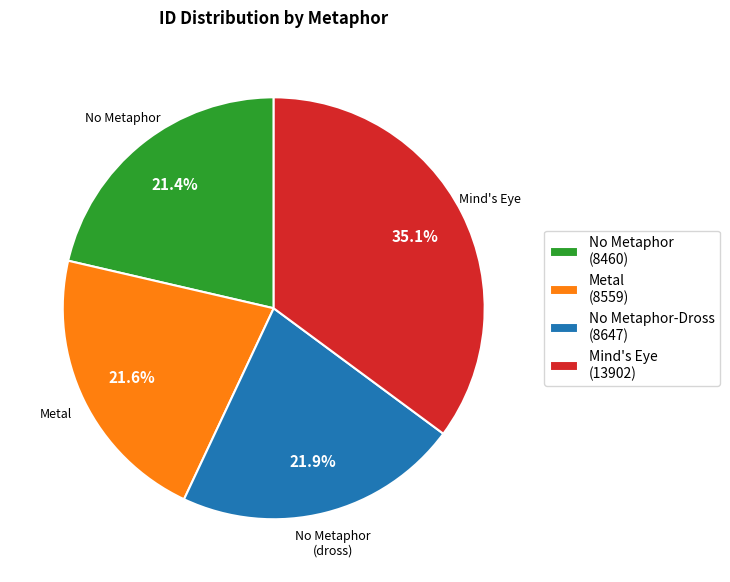

How many segments does this pie chart have?

4